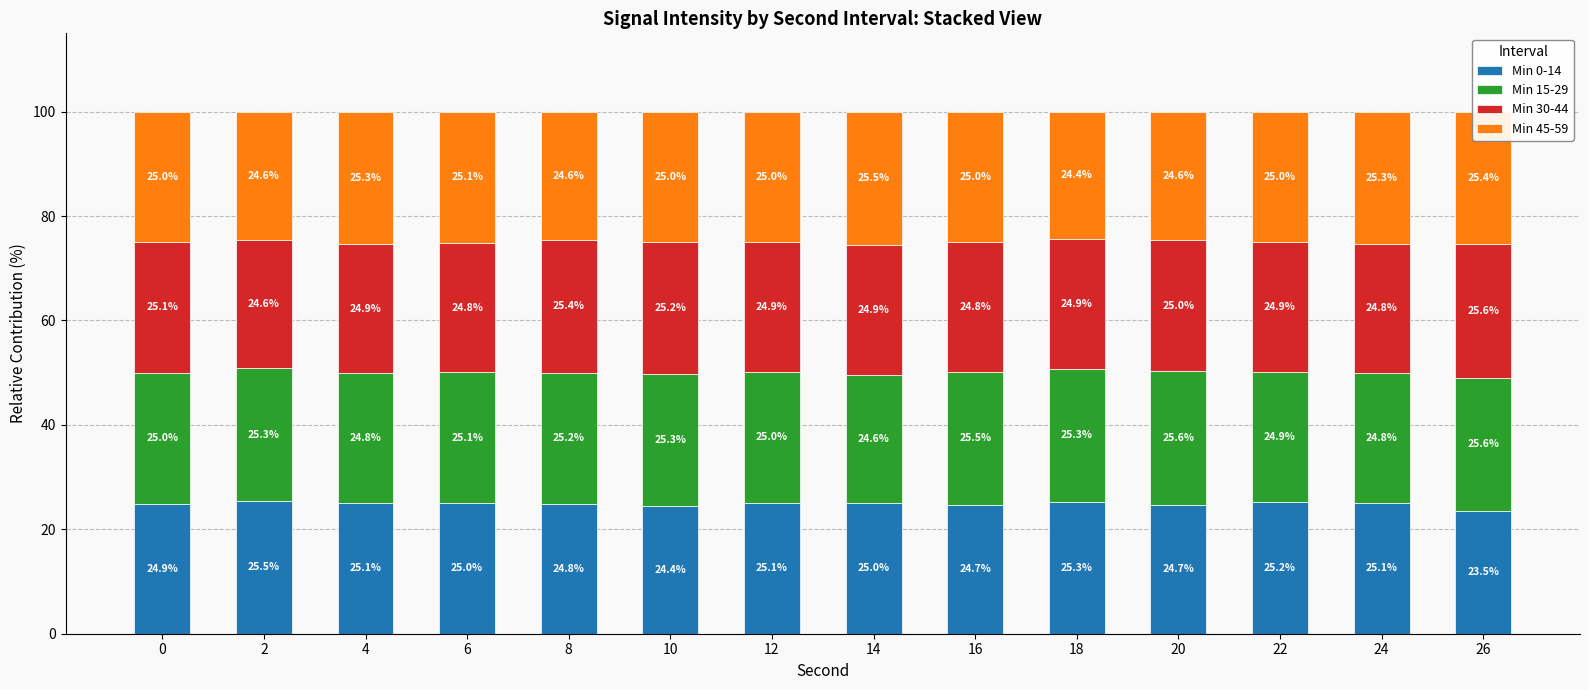

What is the highest value of the Min 0-14 series?

25.5